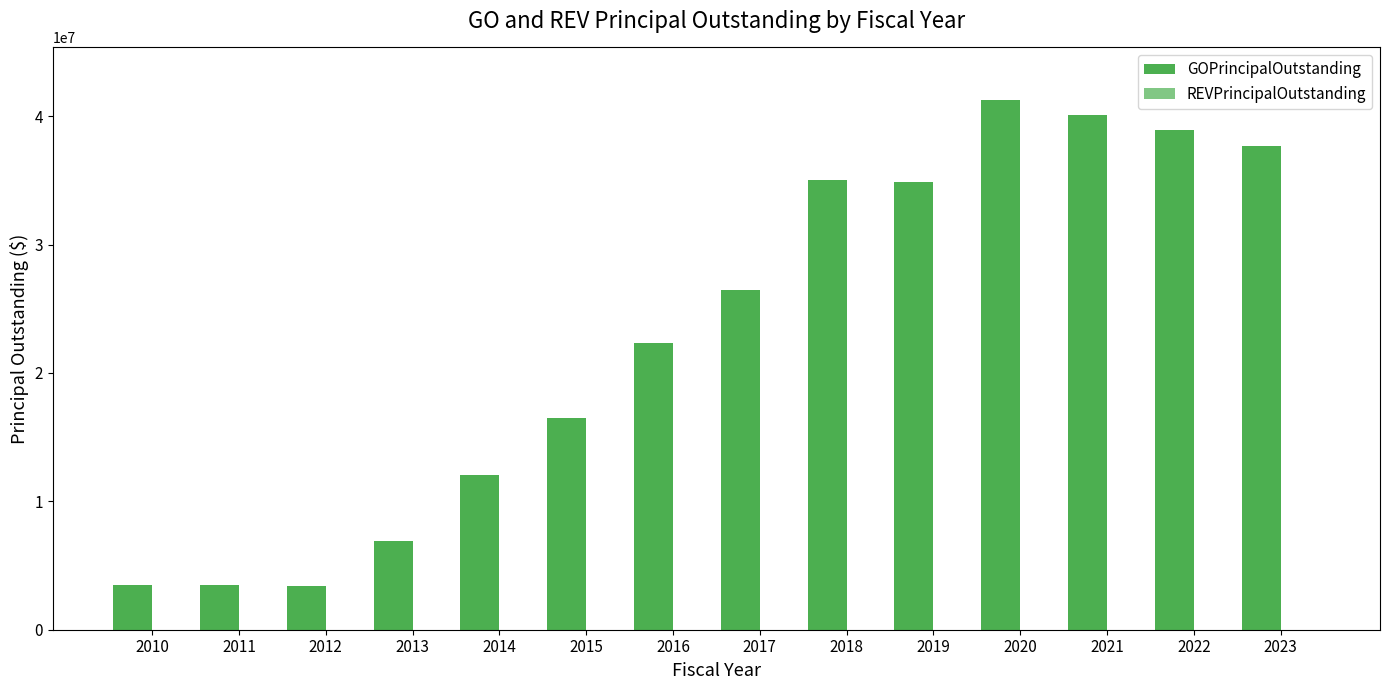

What is the average value?

23033571